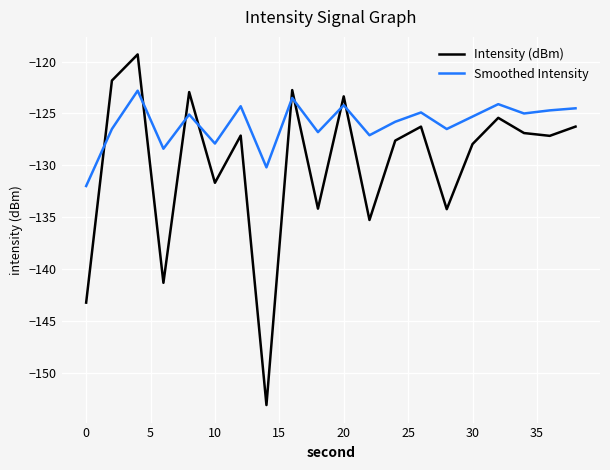

Which series has the largest total across all categories?

Smoothed Intensity